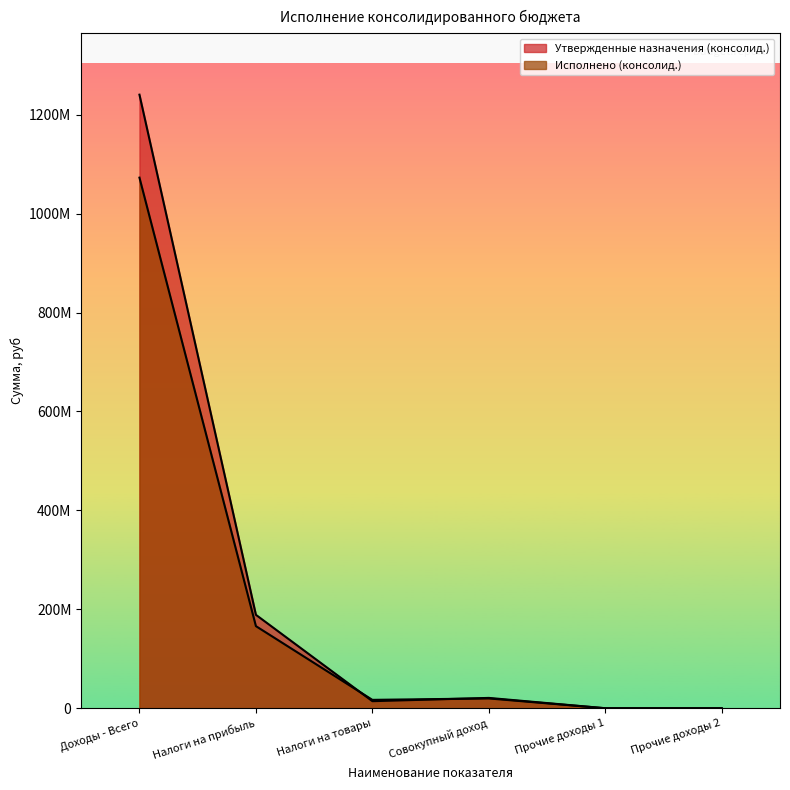

How many times do Утвержденные назначения (консолид.) and Исполнено (консолид.) cross each other?

2